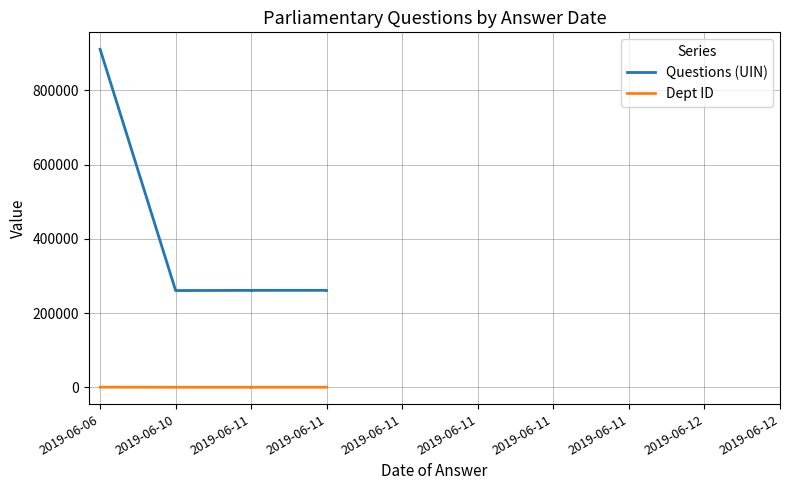

True or false: Dept ID has a value of 106 at 2019-06-11.

False